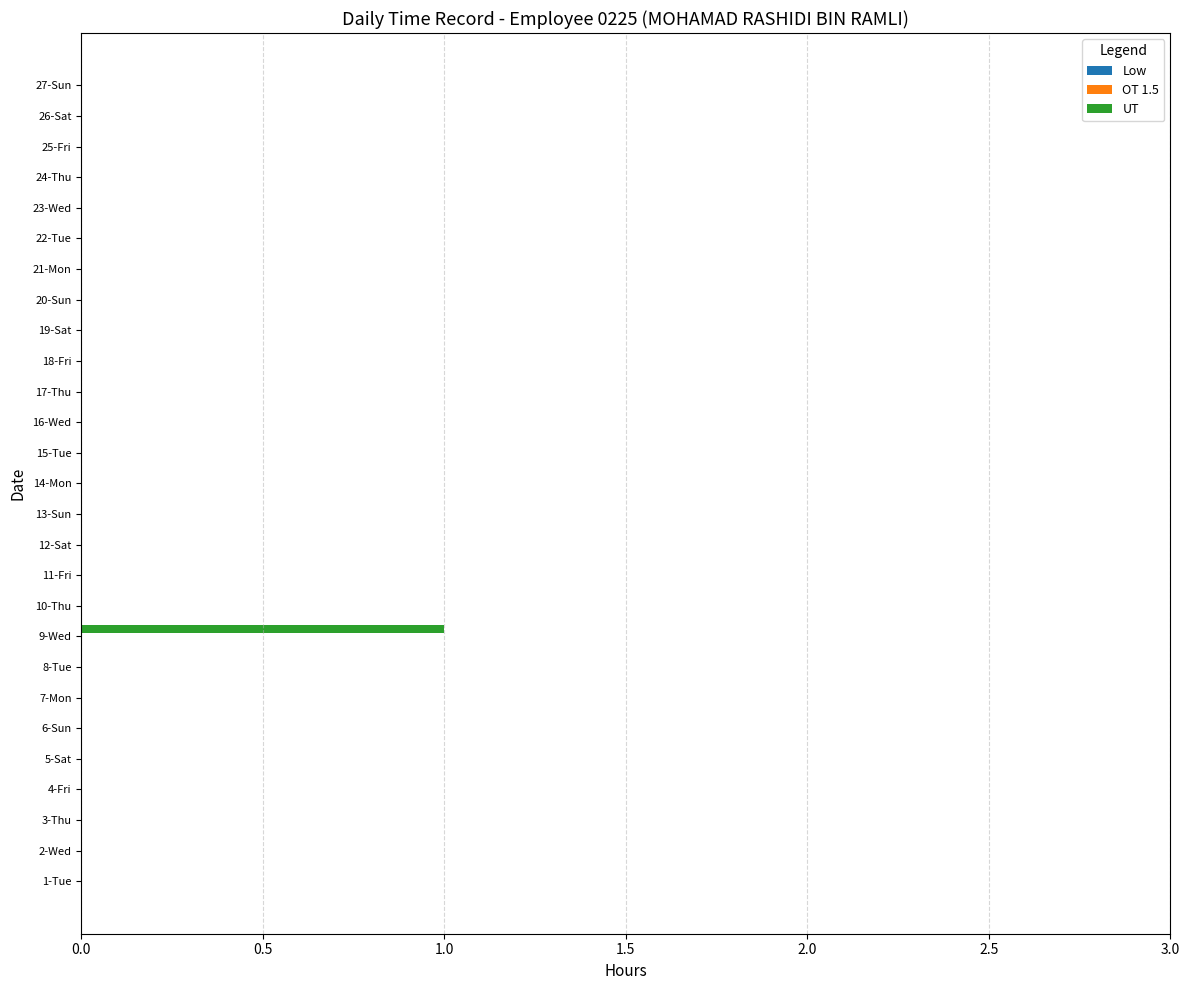

Which label corresponds to the largest value in the chart?

9-Wed